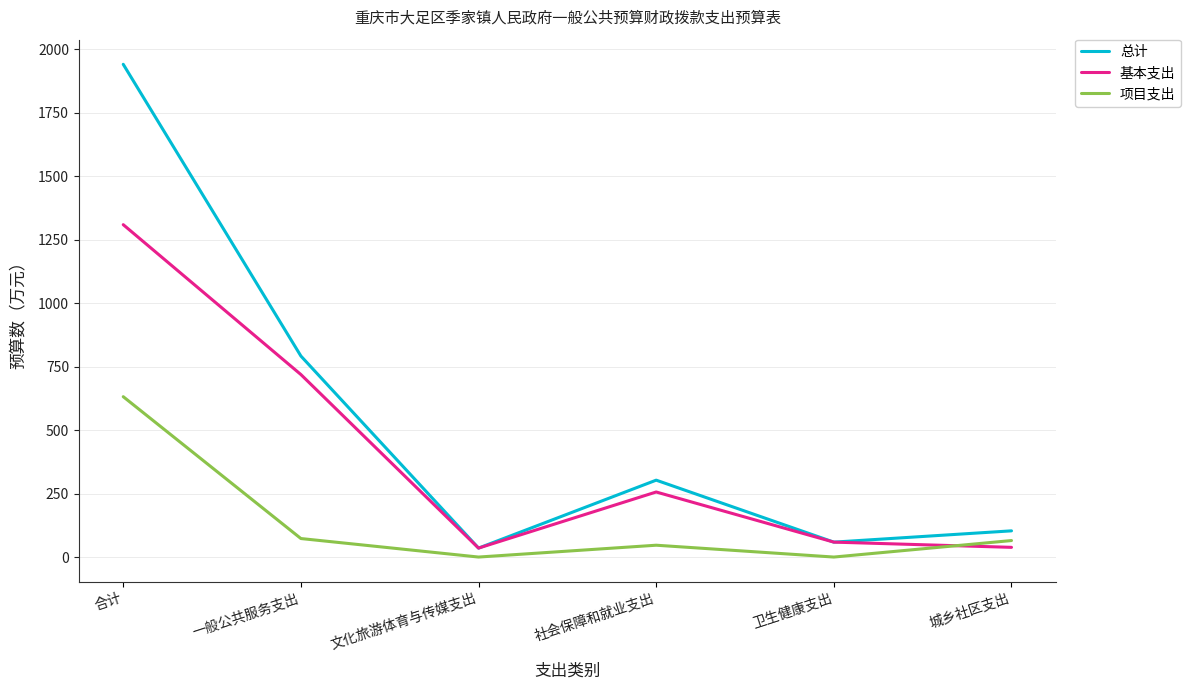

How many interior local peaks does the 项目支出 series have?

1